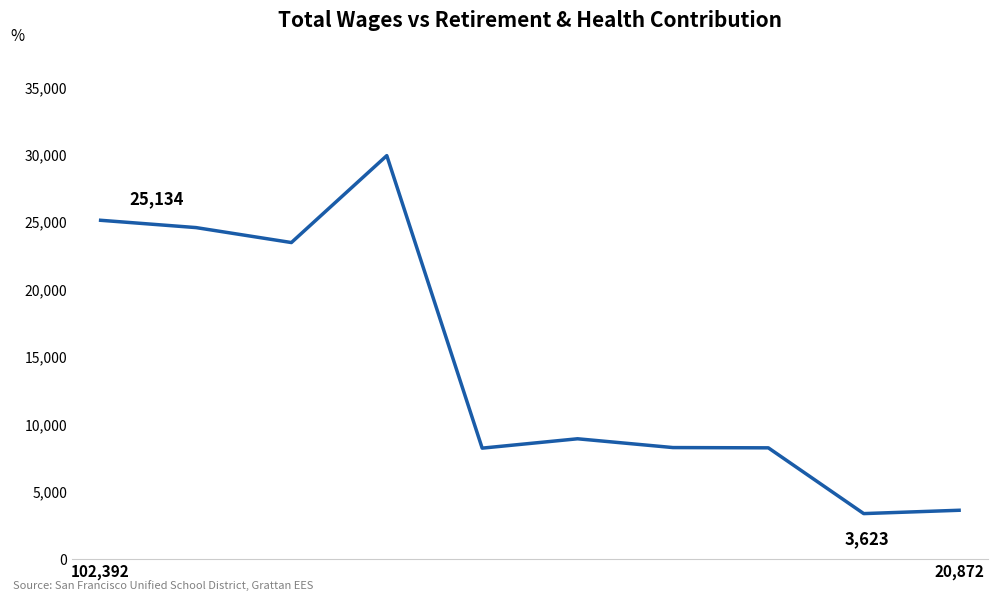

What is the minimum value shown in the chart?

3376